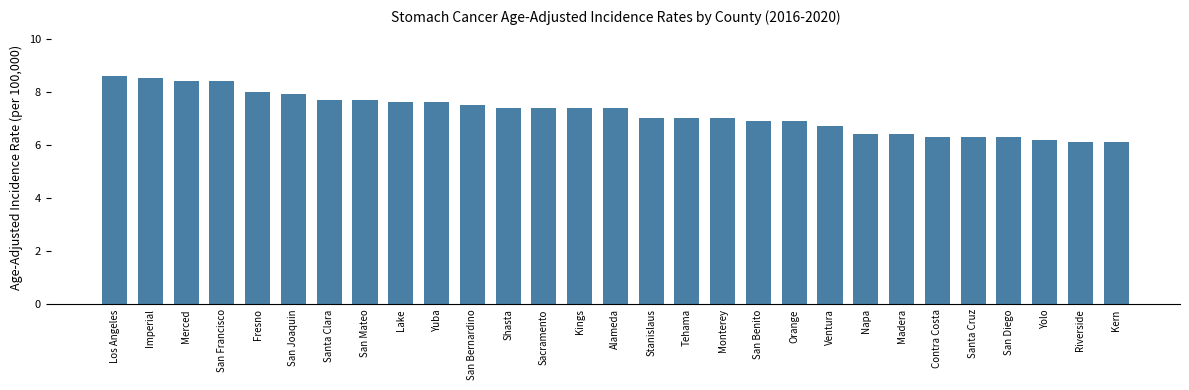

What is the value of the 23rd bar from the left?

6.4